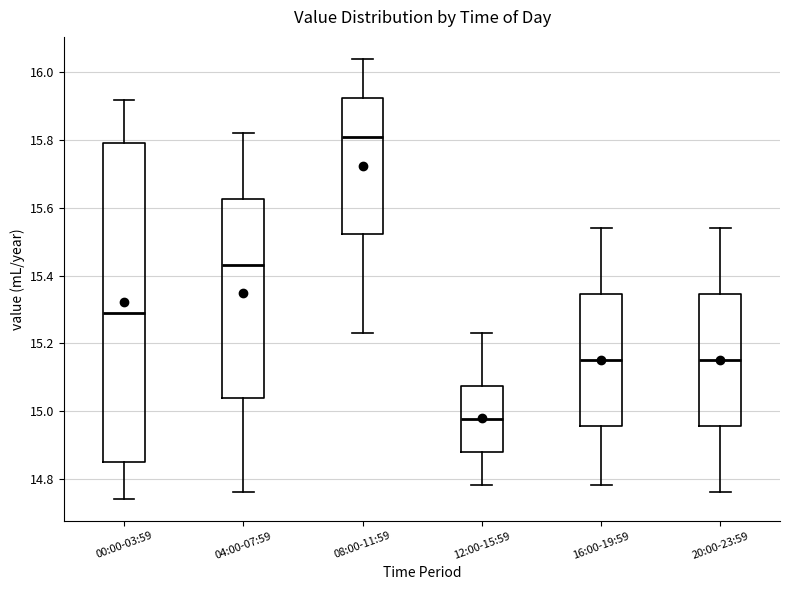

Reading left to right, transcribe this box plot: for each box, give where its median line is, the range the box spans, and where its two whiskers end, as read against the y-axis. The values are not printed on the chart, so give them approximately, as read against the axis.

00:00-03:59: median 15.30, box 14.86 to 15.80, whiskers 14.74 to 15.92
04:00-07:59: median 15.44, box 15.04 to 15.62, whiskers 14.76 to 15.82
08:00-11:59: median 15.82, box 15.52 to 15.92, whiskers 15.24 to 16.04
12:00-15:59: median 14.98, box 14.88 to 15.08, whiskers 14.78 to 15.24
16:00-19:59: median 15.16, box 14.96 to 15.34, whiskers 14.78 to 15.54
20:00-23:59: median 15.16, box 14.96 to 15.34, whiskers 14.76 to 15.54